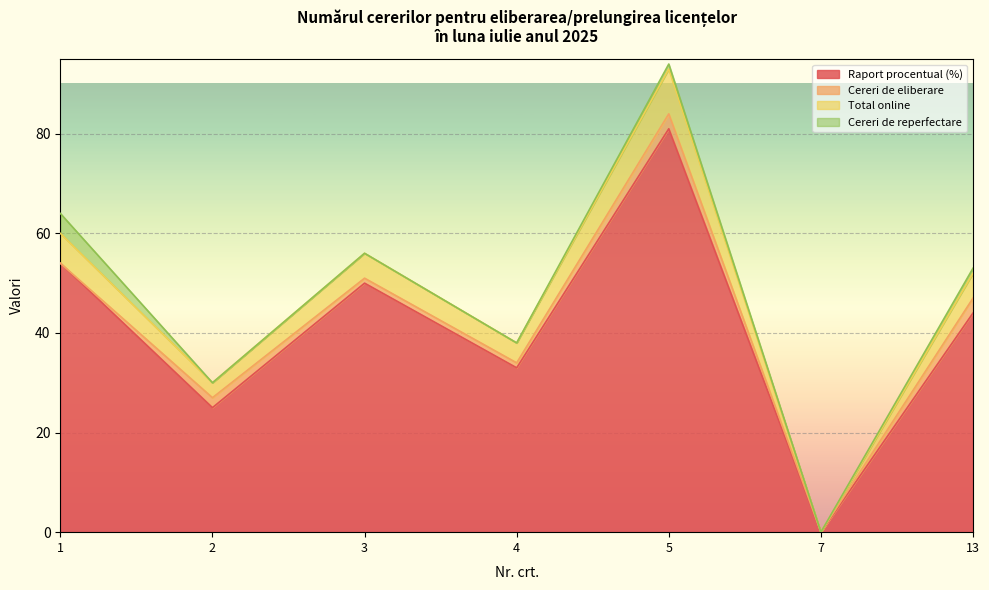

At how many categories does at least one series exceed 41?

4